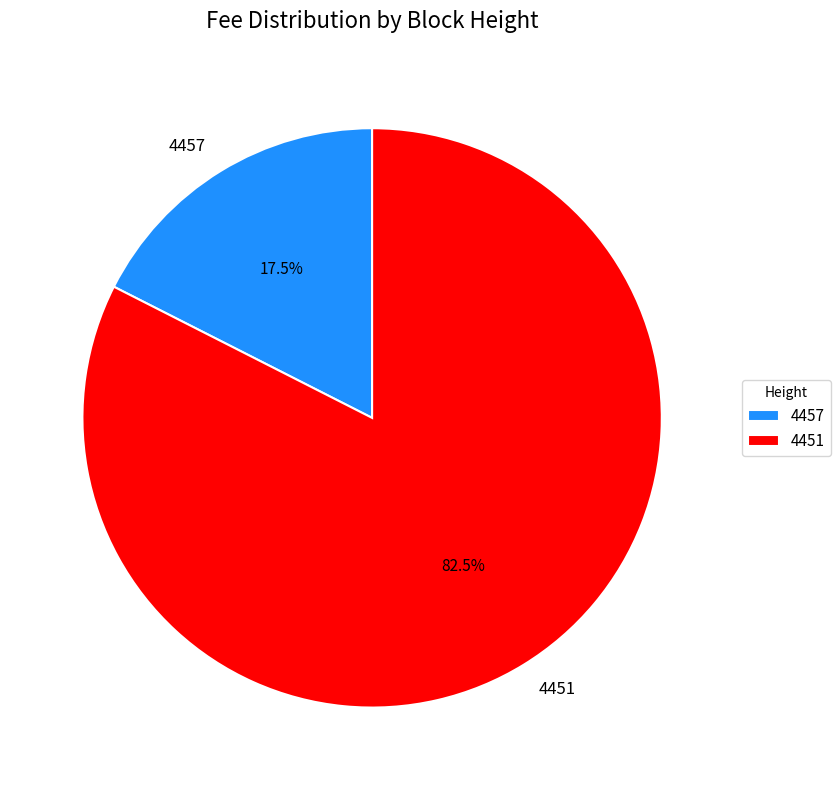

Rank the categories by value from lowest to highest.

4457, 4451